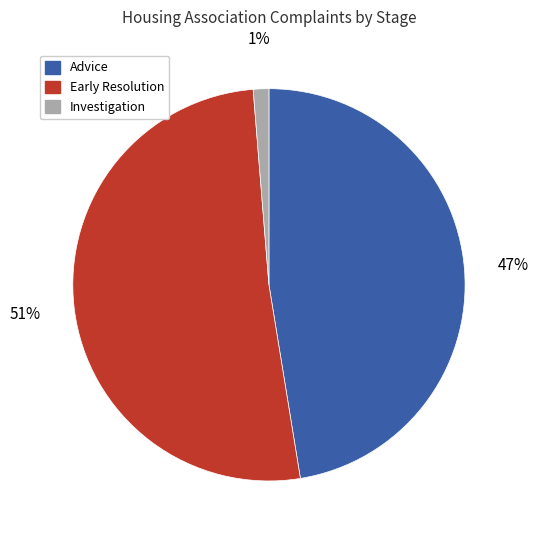

To the nearest percent, what is the average slice percentage?

33%